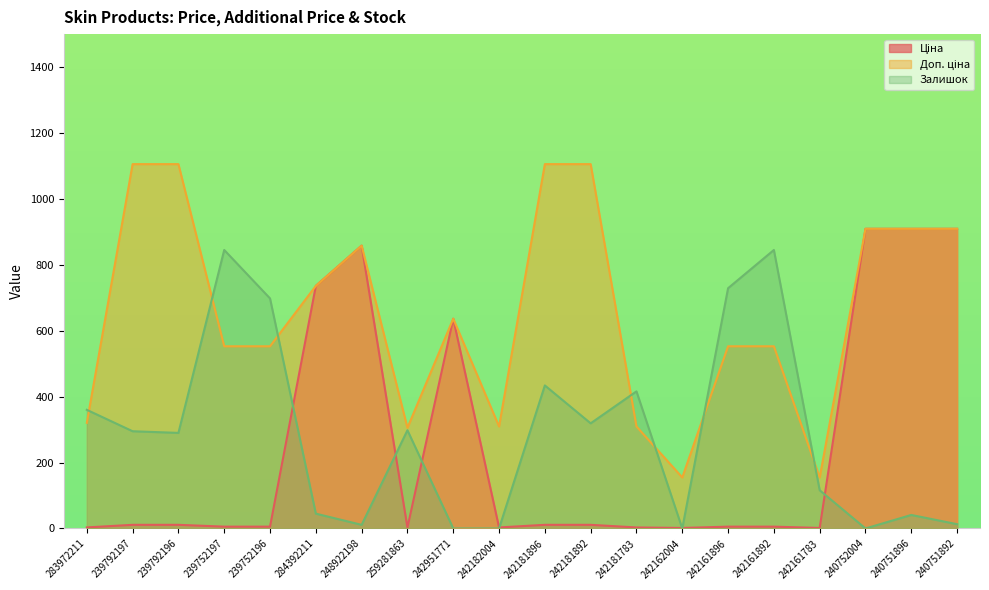

What is the difference between the maximum and minimum values in the Залишок series?

845.0